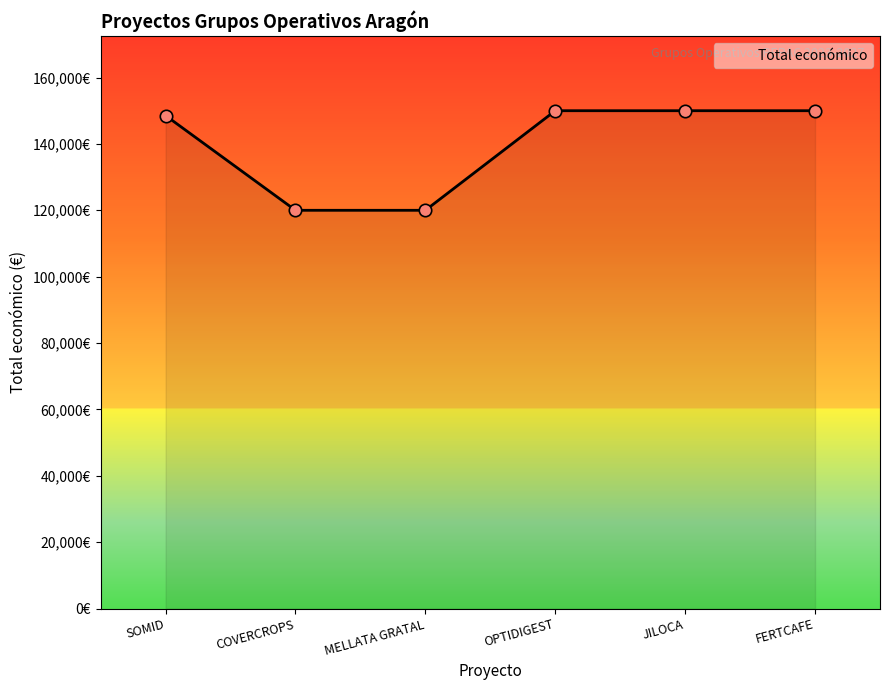

Approximately how many times larger is the value at COVERCROPS compared to MELLATA GRATAL?

1.0